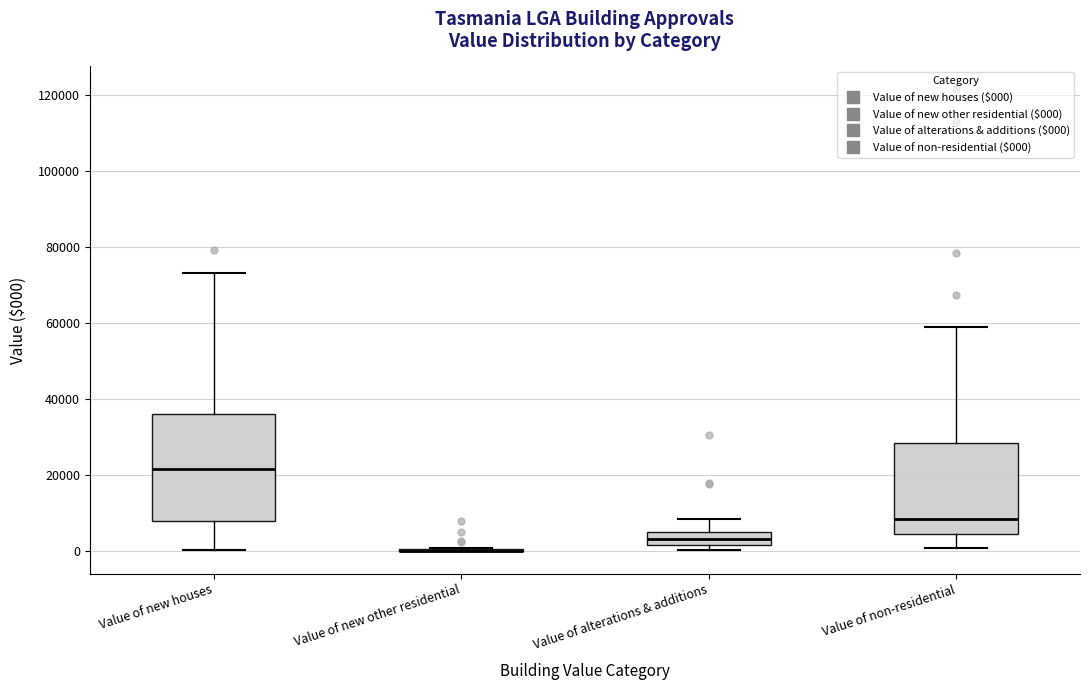

Where does the lower whisker of the box for Value of new houses end on the y-axis? The values are not printed on the chart, so give them approximately, as read against the axis.

0